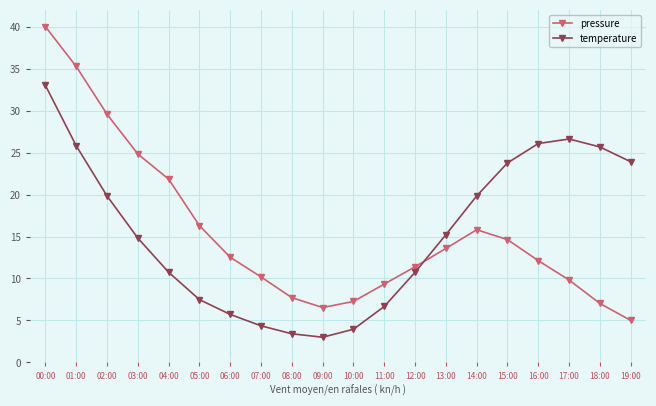

What is the value of the pressure point at the 8th from the left?

10.2